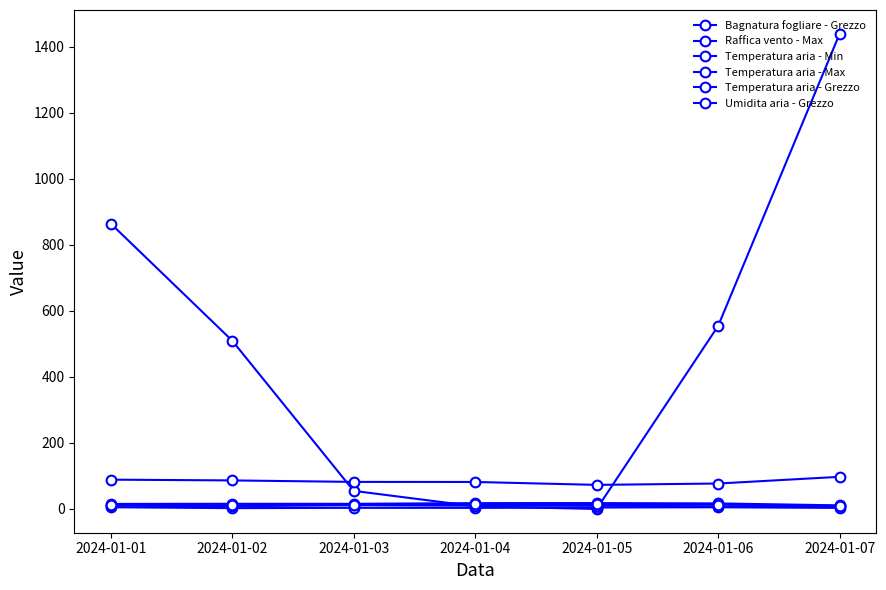

How many values in the Raffica vento - Max series are below 3?

1